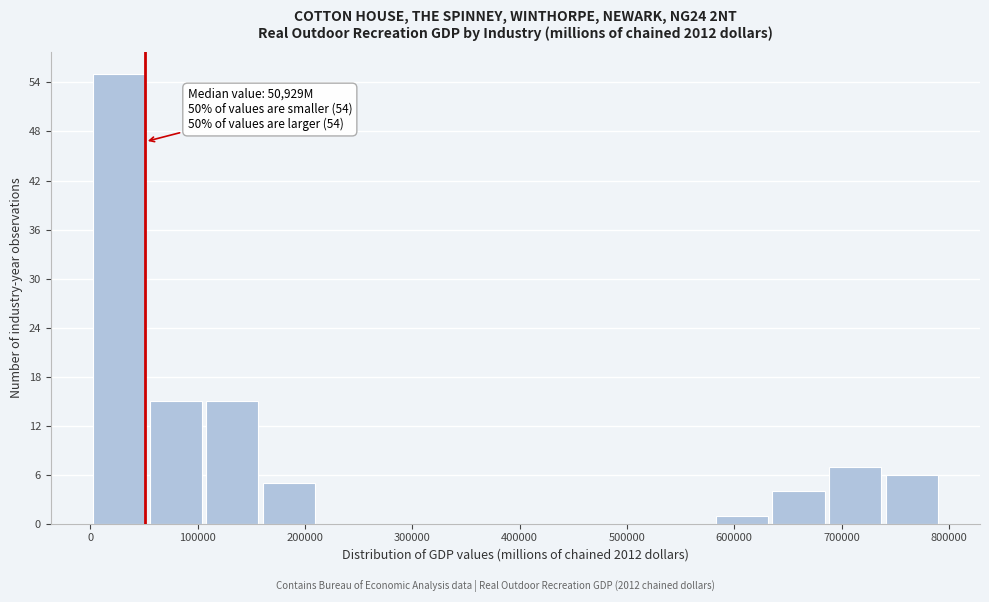

Which range on the x-axis has the tallest bar?

0 to 50000